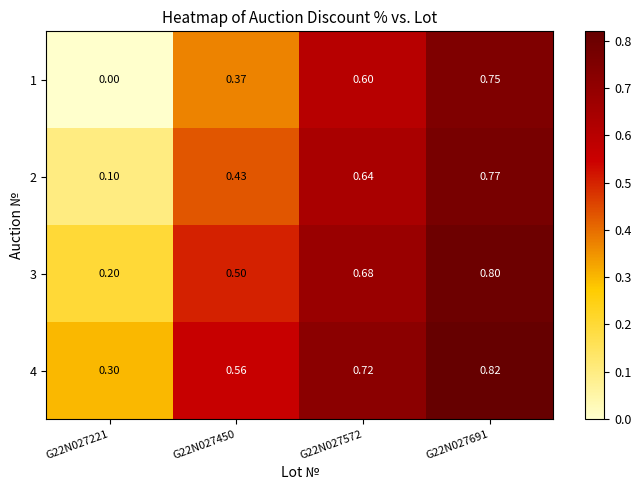

Is the value of 2 at G22N027221 greater than the value of 3 at G22N027450?

No